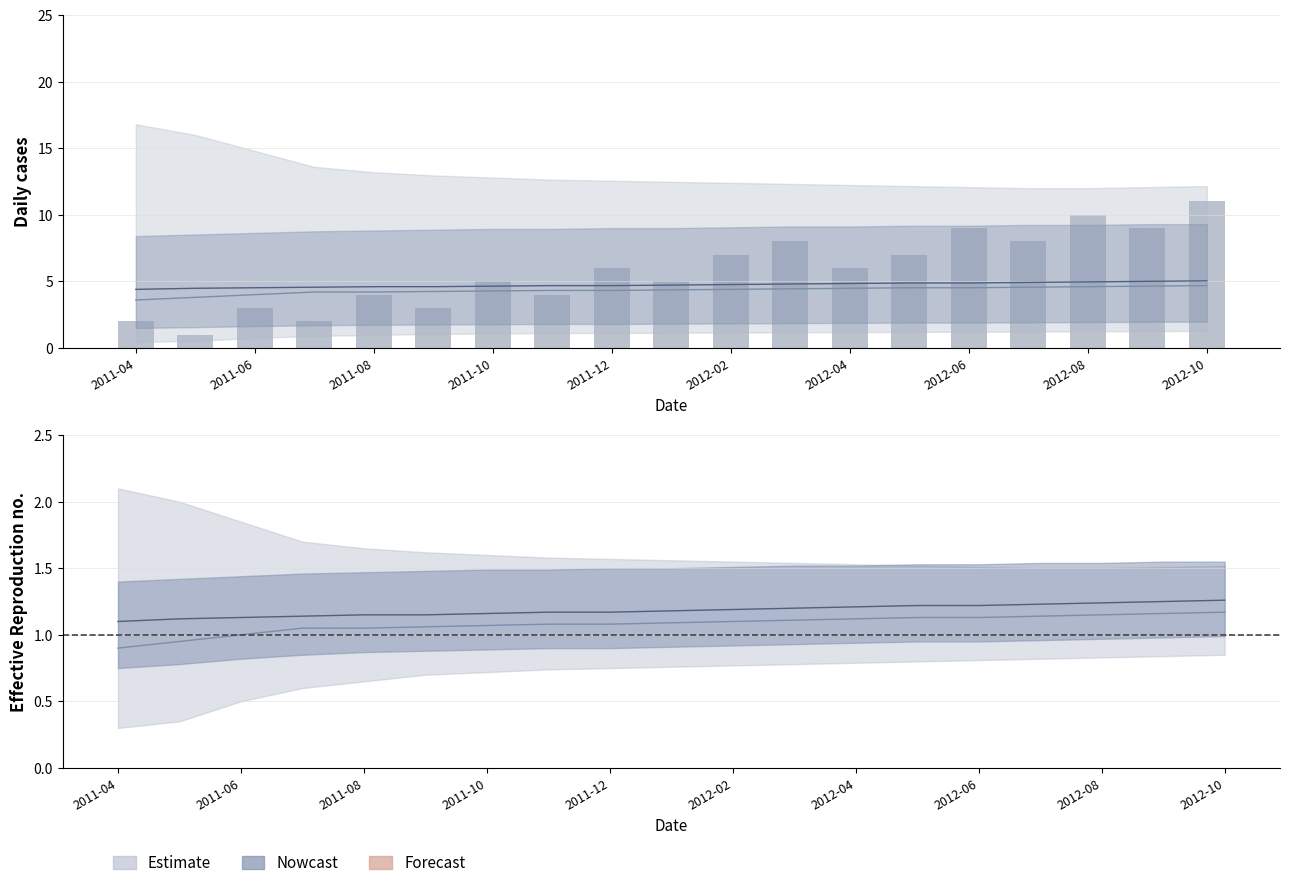

The chart shows a value of 4.9 at 2012-07-01. True or false?

True